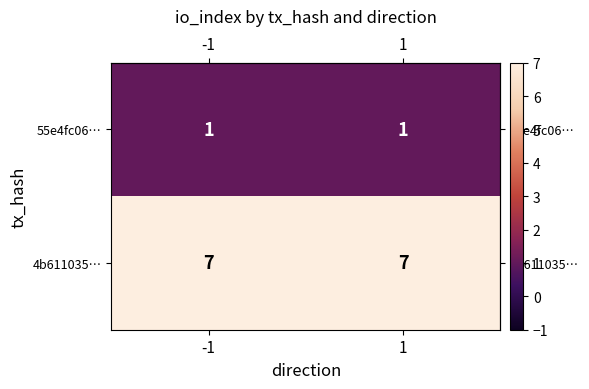

Reading right to left, transcribe all the data shown in this chart.

55e4fc06…: 1	1
4b611035…: 7	7